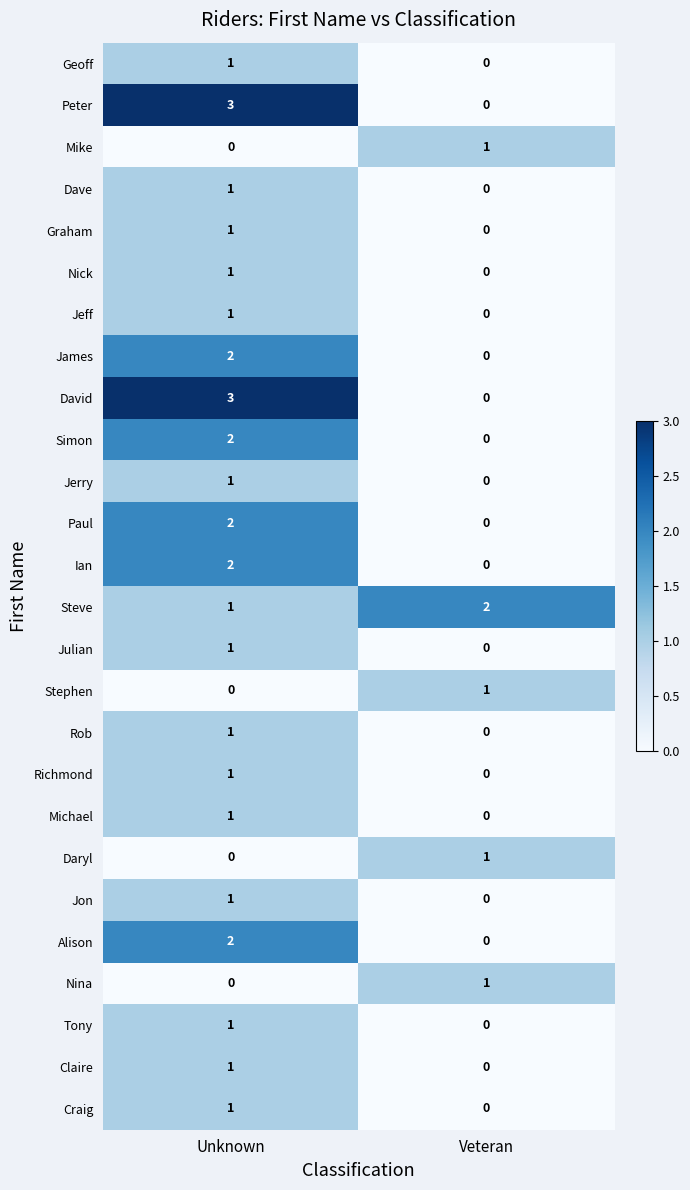

What is the sum of the Steve values at Unknown and Veteran?

3